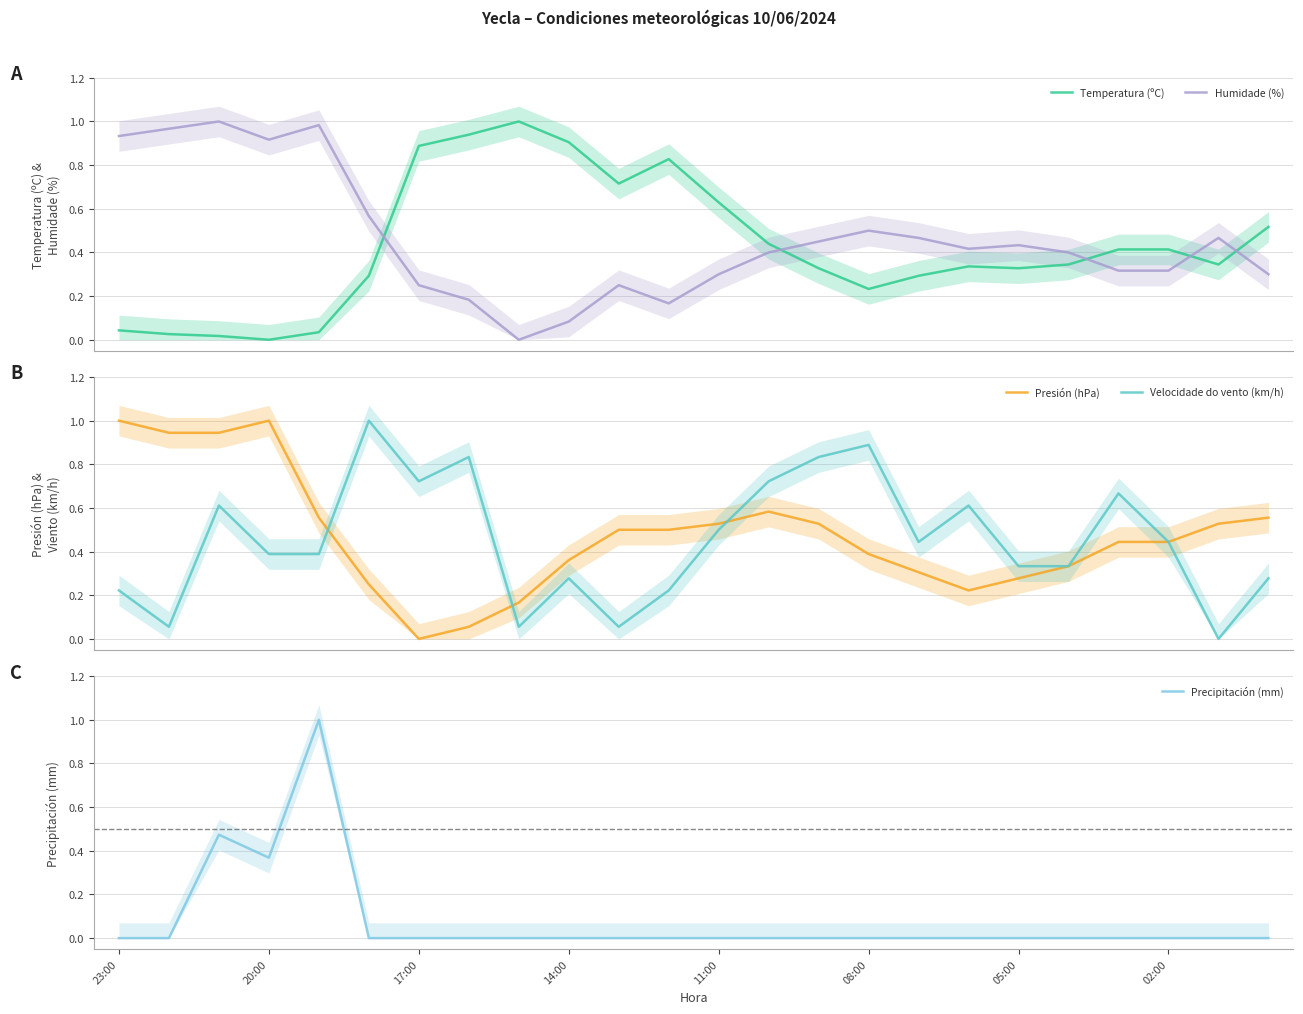

What is the difference between the second highest and second lowest values in the Velocidade do vento (km/h) series?

0.8